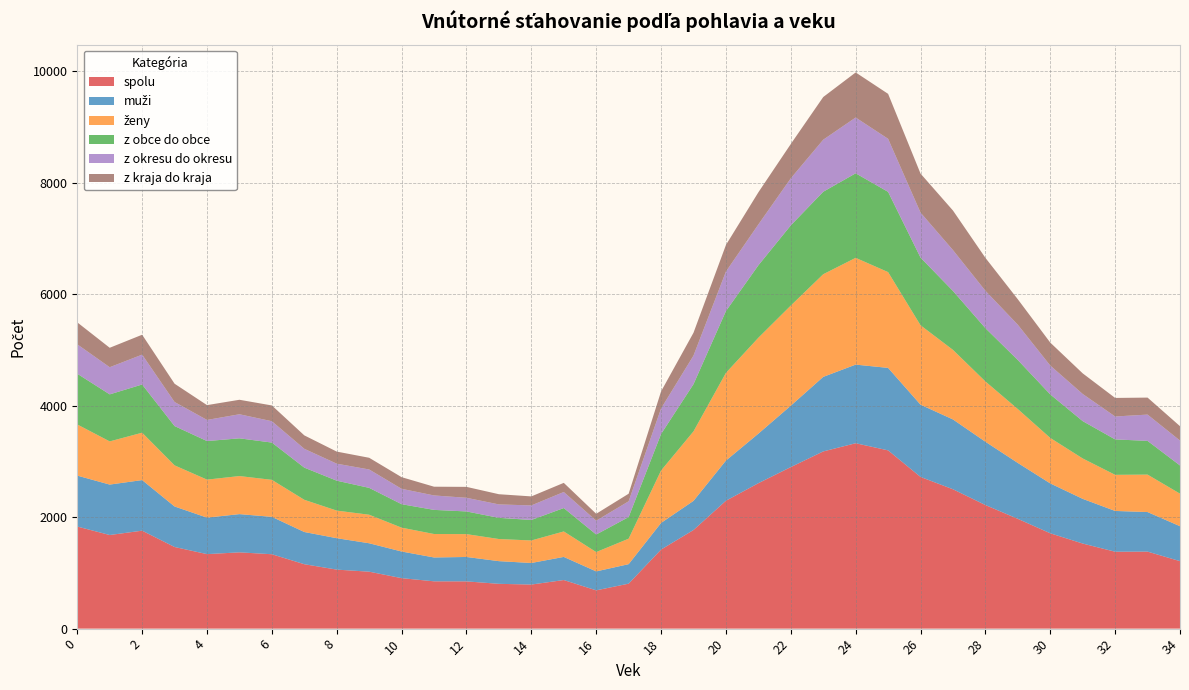

Reading right to left, what are all the values shown in this chart?

spolu: 1211	1382	1380	1527	1711	1970	2218	2501	2722	3199	3327	3180	2899	2610	2295	1770	1419	807	687	872	791	804	848	849	906	1022	1059	1156	1335	1369	1337	1465	1758	1680	1832
muži: 627	710	732	802	895	1003	1136	1253	1297	1480	1411	1338	1102	889	721	523	478	350	340	415	387	407	438	428	478	510	564	578	671	686	655	727	908	905	914
ženy: 584	672	648	725	816	967	1082	1248	1425	1719	1916	1842	1797	1721	1574	1247	941	457	347	457	404	397	410	421	428	512	495	578	664	683	682	738	850	775	918
z obce do obce: 506	605	636	670	781	880	956	1058	1214	1440	1517	1480	1439	1300	1109	847	655	388	315	420	368	380	407	433	421	482	537	577	669	677	692	705	865	844	910
z okresu do okresu: 447	472	411	487	518	633	671	733	808	952	1001	934	844	733	709	513	458	283	248	288	261	241	245	259	276	330	305	338	383	432	379	432	536	487	528
z kraja do kraja: 258	305	333	370	412	457	591	710	700	807	809	766	616	577	477	410	306	136	124	164	162	183	196	157	209	210	217	241	283	260	266	328	357	349	394